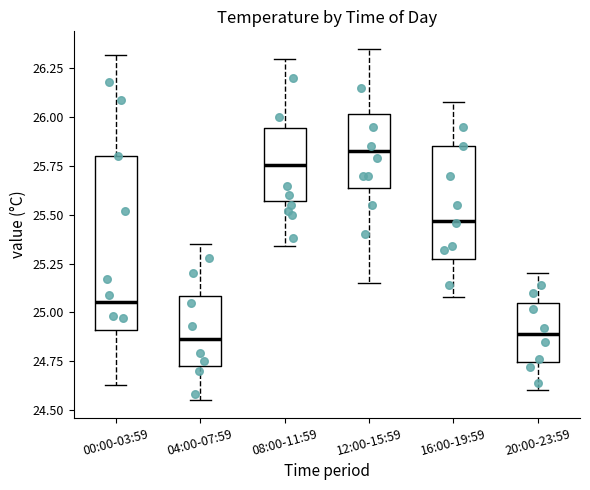

Reading left to right, transcribe this box plot: for each box, give where its median line is, the range the box spans, and where its two whiskers end, as read against the y-axis. The values are not printed on the chart, so give them approximately, as read against the axis.

00:00-03:59: median 25.05, box 24.90 to 25.80, whiskers 24.65 to 26.30
04:00-07:59: median 24.85, box 24.75 to 25.10, whiskers 24.55 to 25.35
08:00-11:59: median 25.75, box 25.55 to 25.95, whiskers 25.35 to 26.30
12:00-15:59: median 25.85, box 25.65 to 26.00, whiskers 25.15 to 26.35
16:00-19:59: median 25.45, box 25.30 to 25.85, whiskers 25.10 to 26.10
20:00-23:59: median 24.90, box 24.75 to 25.05, whiskers 24.60 to 25.20